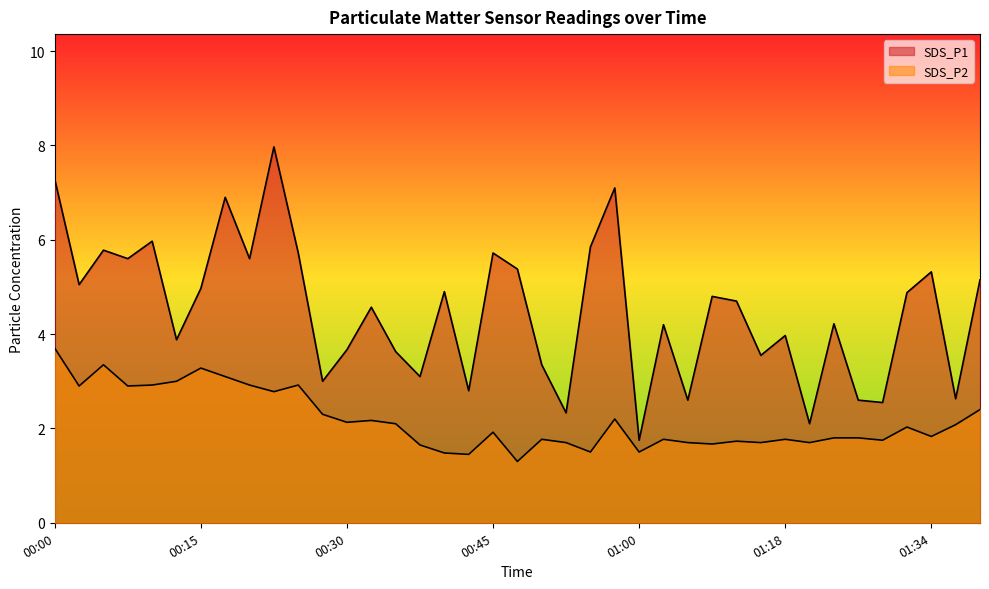

How many lines are shown in the chart?

2